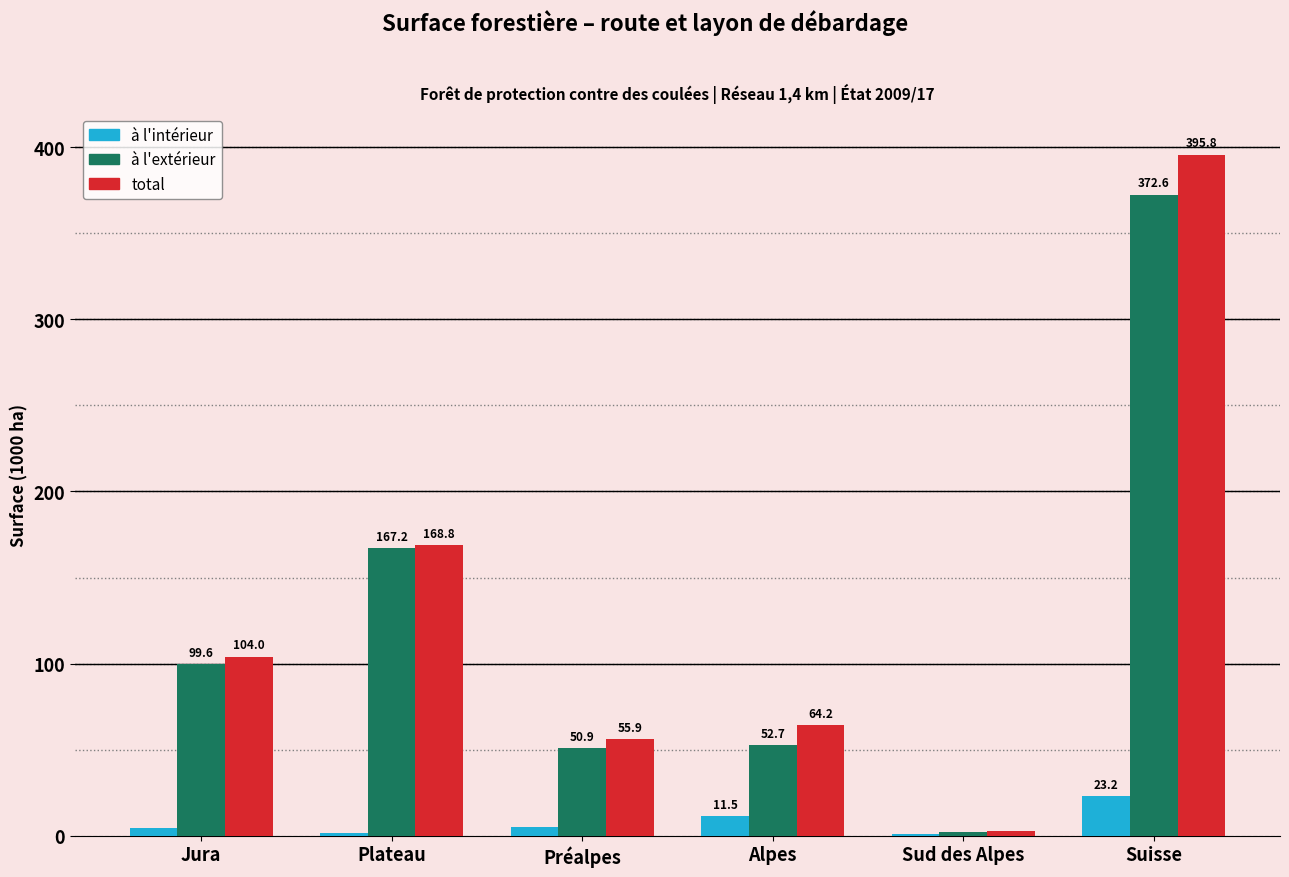

Reading left to right, transcribe all the data shown in this chart.

à l'intérieur: Jura=4.3	Plateau=1.6	Préalpes=5.0	Alpes=11.5	Sud des Alpes=0.8	Suisse=23.2
à l'extérieur: Jura=99.6	Plateau=167.2	Préalpes=50.9	Alpes=52.7	Sud des Alpes=2.1	Suisse=372.6
total: Jura=104.0	Plateau=168.8	Préalpes=55.9	Alpes=64.2	Sud des Alpes=2.9	Suisse=395.8